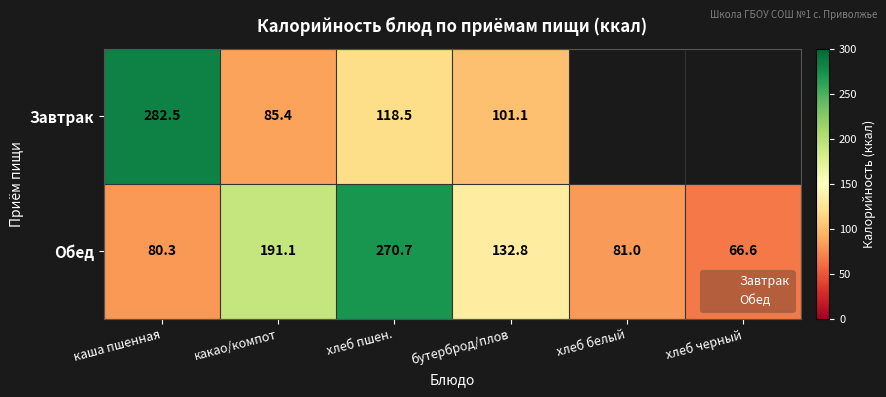

At хлеб белый, list the series in order from largest to smallest.

Обед, Завтрак